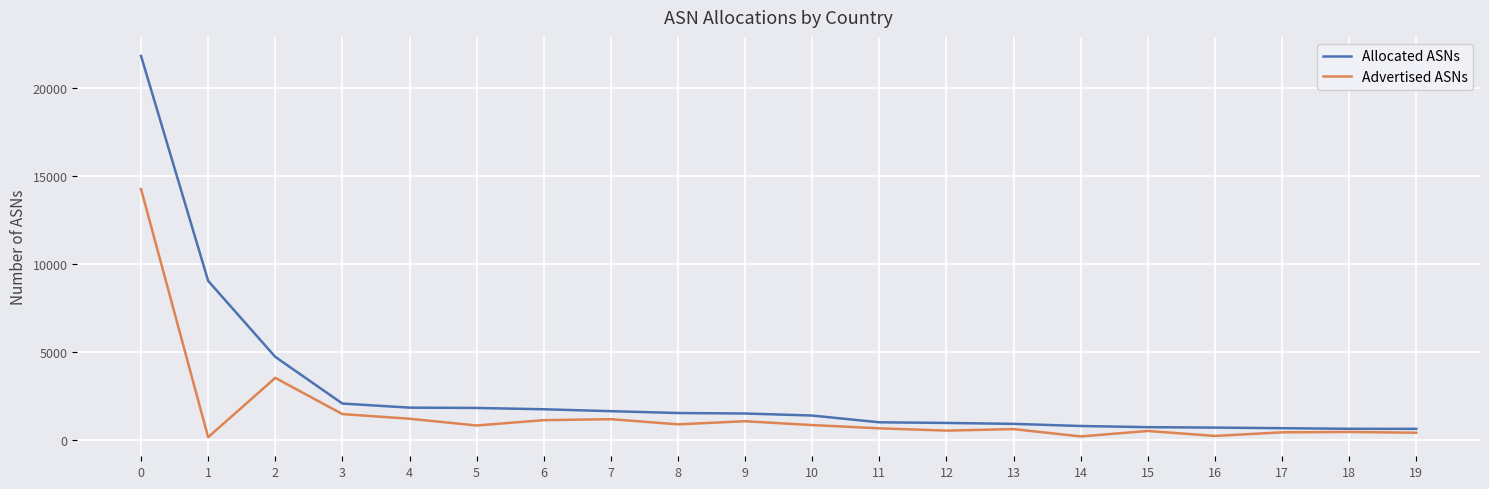

Which series has the largest range (max minus min)?

Allocated ASNs